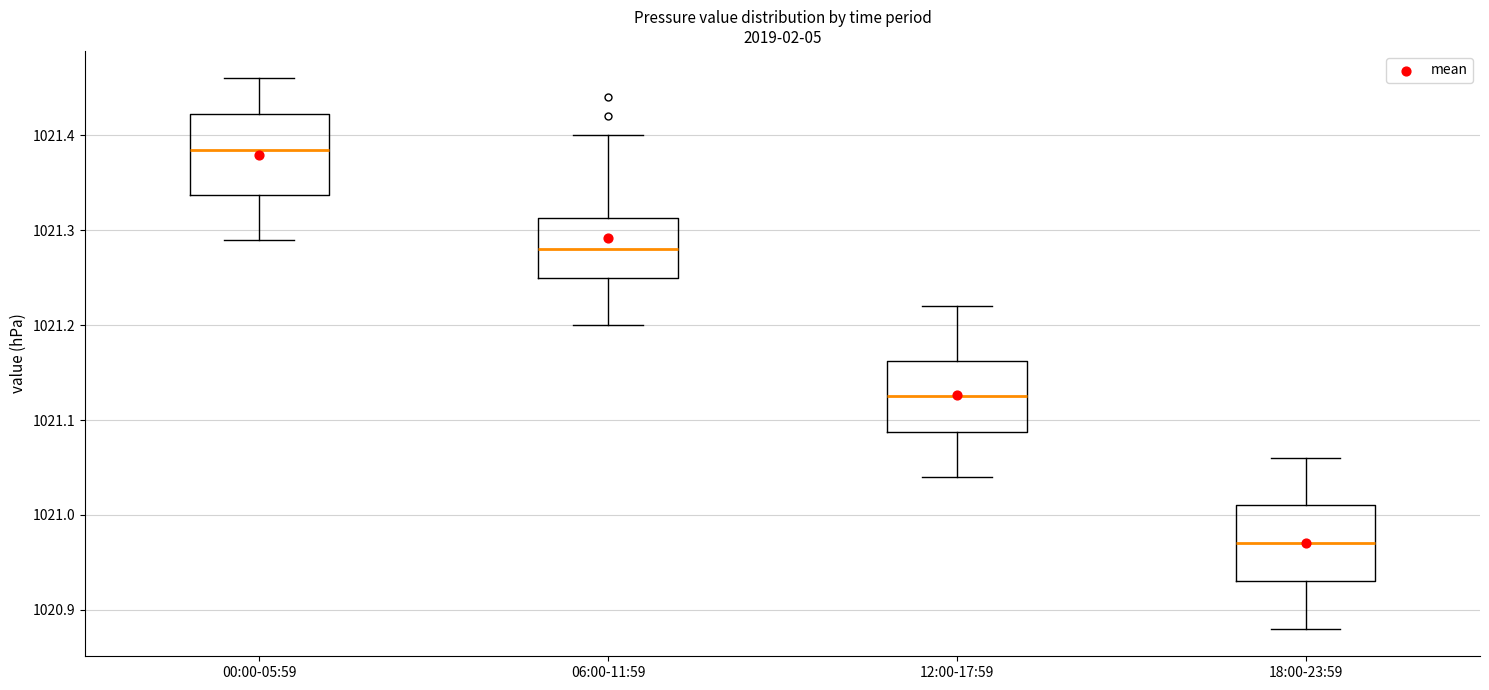

Reading left to right, transcribe this box plot: for each box, give where its median line is, the range the box spans, and where its two whiskers end, as read against the y-axis. The values are not printed on the chart, so give them approximately, as read against the axis.

00:00-05:59: median 1021.39, box 1021.34 to 1021.42, whiskers 1021.29 to 1021.46
06:00-11:59: median 1021.28, box 1021.25 to 1021.31, whiskers 1021.20 to 1021.40
12:00-17:59: median 1021.13, box 1021.09 to 1021.16, whiskers 1021.04 to 1021.22
18:00-23:59: median 1020.97, box 1020.93 to 1021.01, whiskers 1020.88 to 1021.06